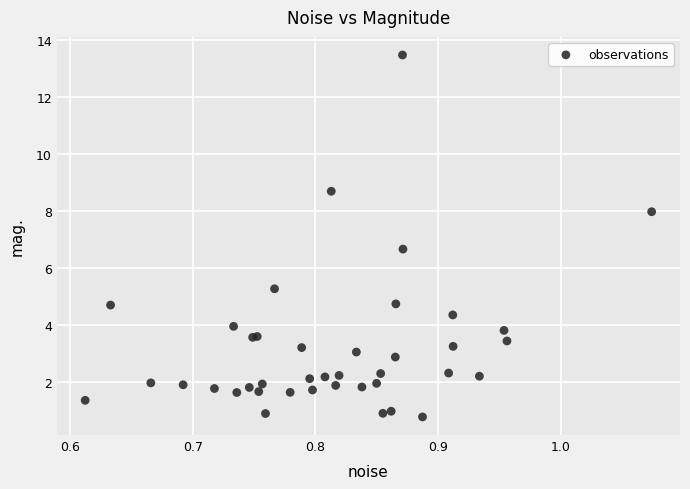

What Y value in the scatter plot is closest to 7?

6.7